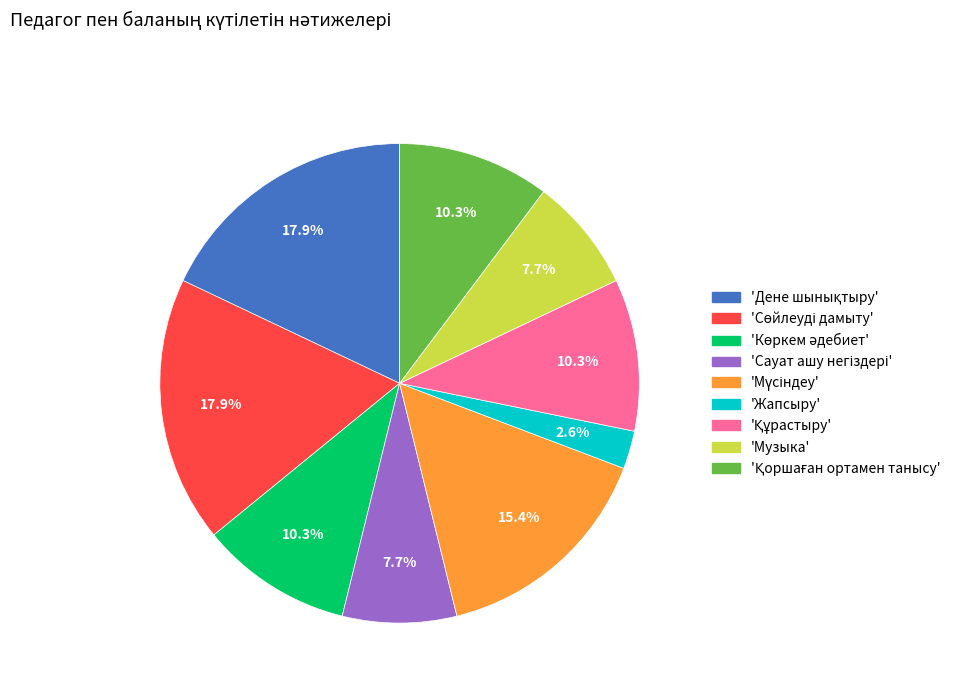

Which category has the smallest portion of the pie?

'Жапсыру'